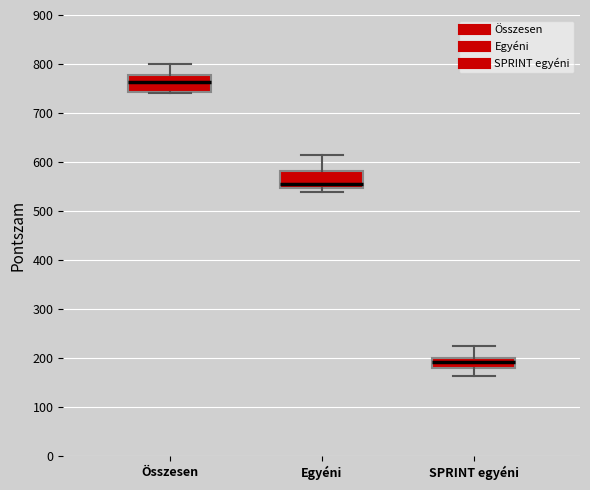

Reading left to right, read every box against the y-axis: the position of its median line, the range the box covers, and the ends of its whiskers. The values are not printed on the chart, so give them approximately, as read against the axis.

Összesen: median 760, box 740 to 780, whiskers 740 (just below the box's lower edge) to 800
Egyéni: median 560, box 550 to 580, whiskers 540 to 610
SPRINT egyéni: median 190, box 180 to 200, whiskers 160 to 230